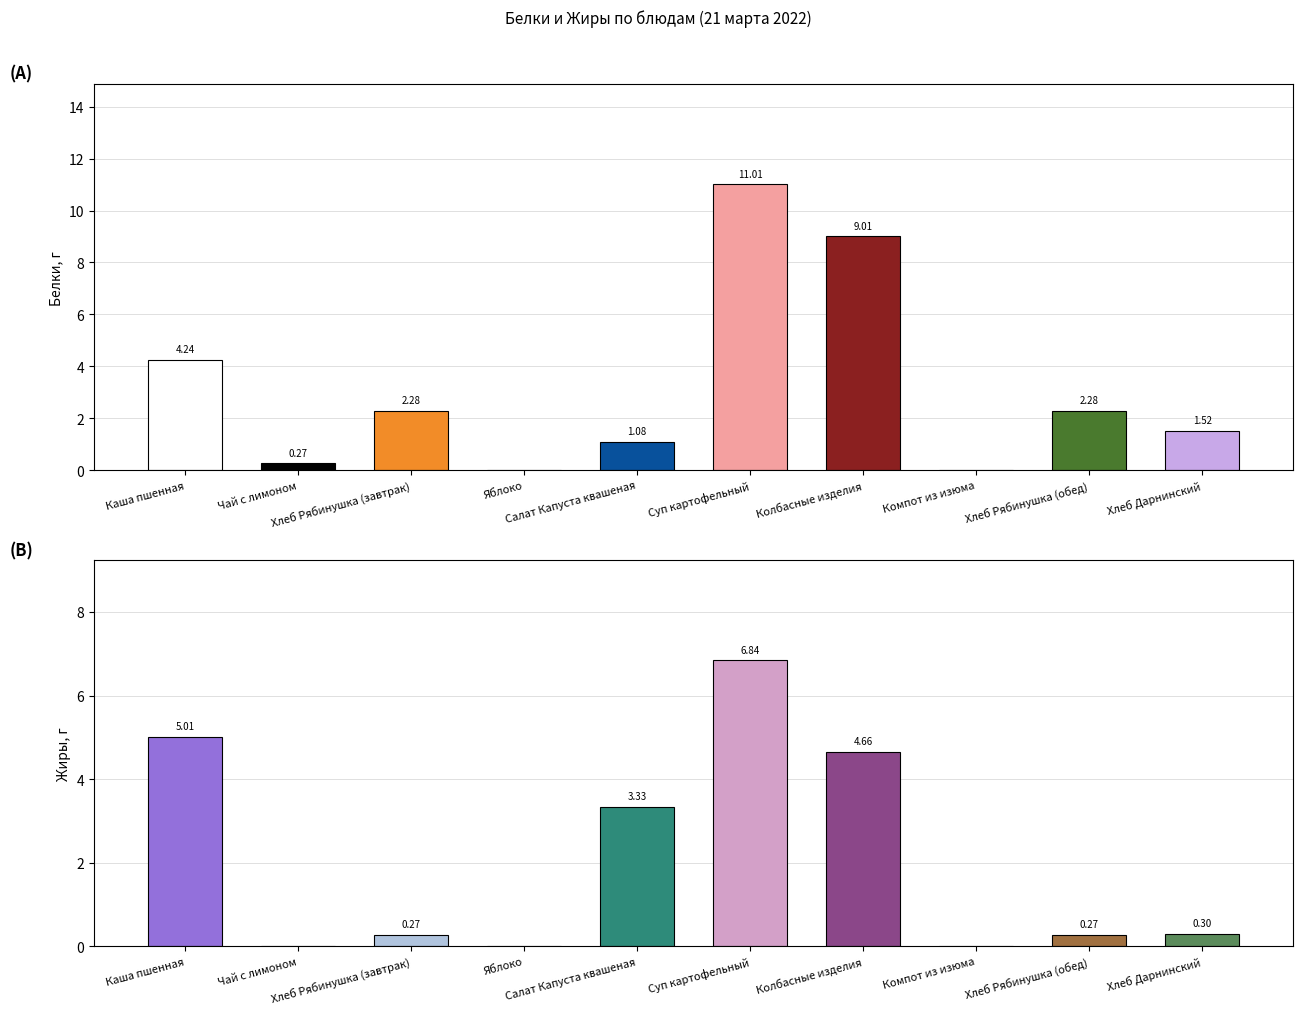

How many series are shown in this chart?

2